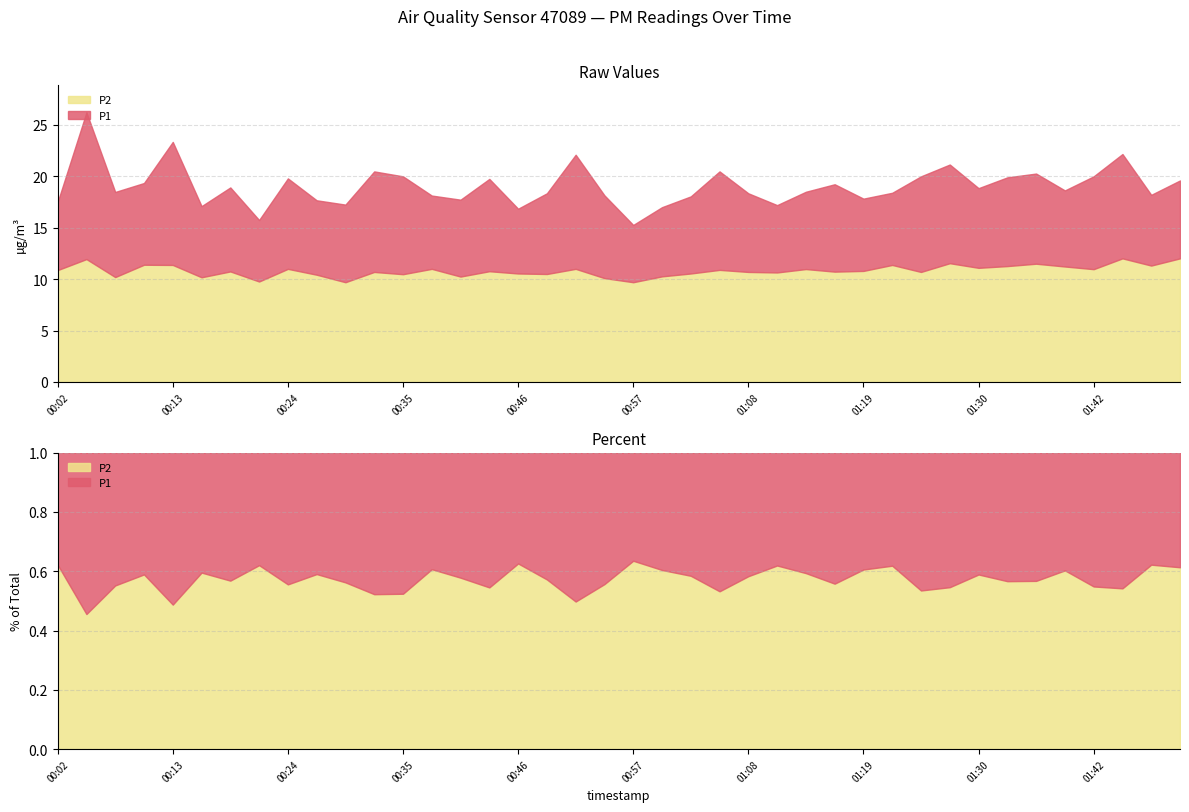

List the labels in order of P2 value, smallest first.

00:30, 00:57, 00:22, 00:55, 00:16, 00:08, 00:41, 01:00, 00:27, 00:35, 00:49, 00:46, 01:03, 01:11, 00:33, 01:08, 01:25, 01:17, 00:19, 00:44, 01:19, 00:02, 01:06, 01:42, 01:14, 00:24, 00:38, 00:52, 01:30, 01:39, 01:33, 01:54, 00:13, 01:22, 00:10, 01:36, 01:28, 00:05, 01:48, 01:57